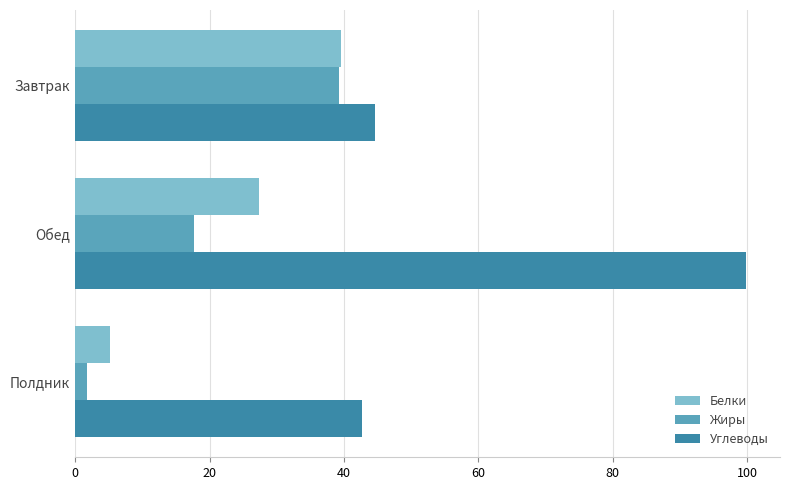

What is the minimum value shown in the chart?

1.8